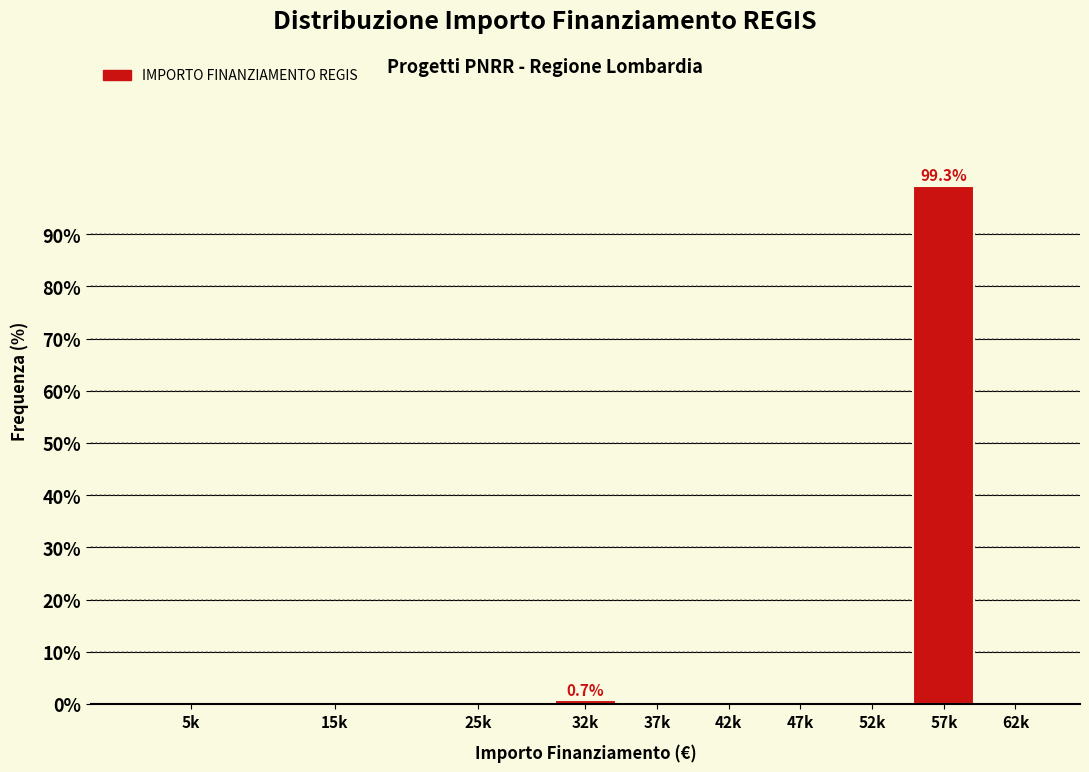

Reading left to right, extract all data points from this chart.

5k=0.0	15k=0.0	25k=0.0	32k=0.7	37k=0.0	42k=0.0	47k=0.0	52k=0.0	57k=99.3	62k=0.0